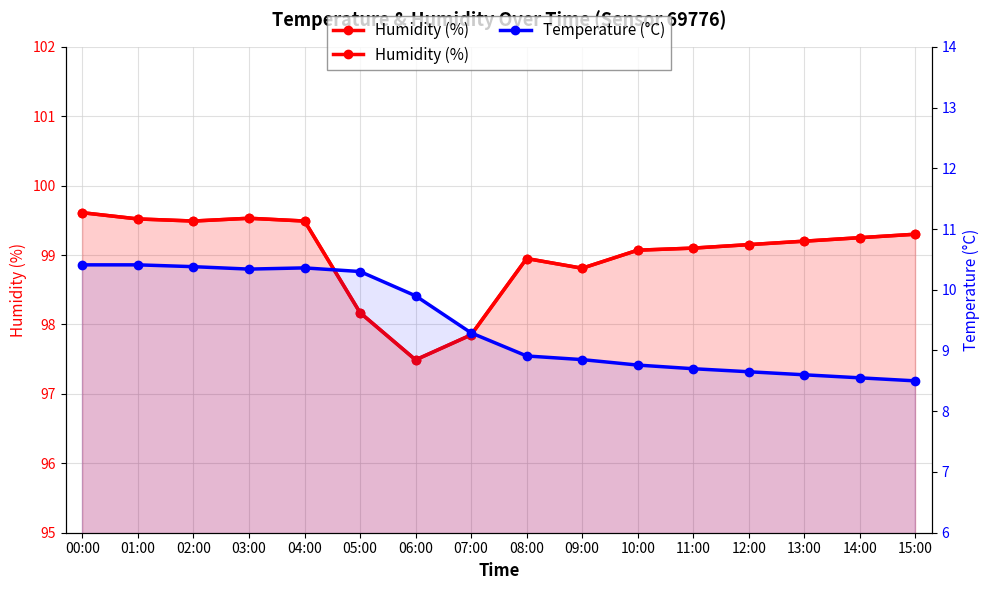

Reading left to right, extract all data points from this chart.

Humidity (%): 99.6	99.5	99.5	99.5	99.5	98.2	97.5	97.8	99.0	98.8	99.1	99.1	99.2	99.2	99.2	99.3
Temperature (°C): 10.4	10.4	10.4	10.3	10.4	10.3	9.9	9.3	8.9	8.8	8.8	8.7	8.7	8.6	8.6	8.5